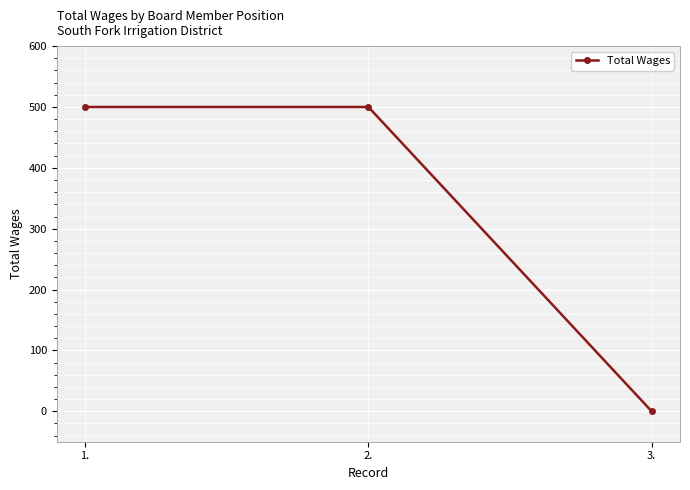

What is the label of the 3rd point from the left?

3.